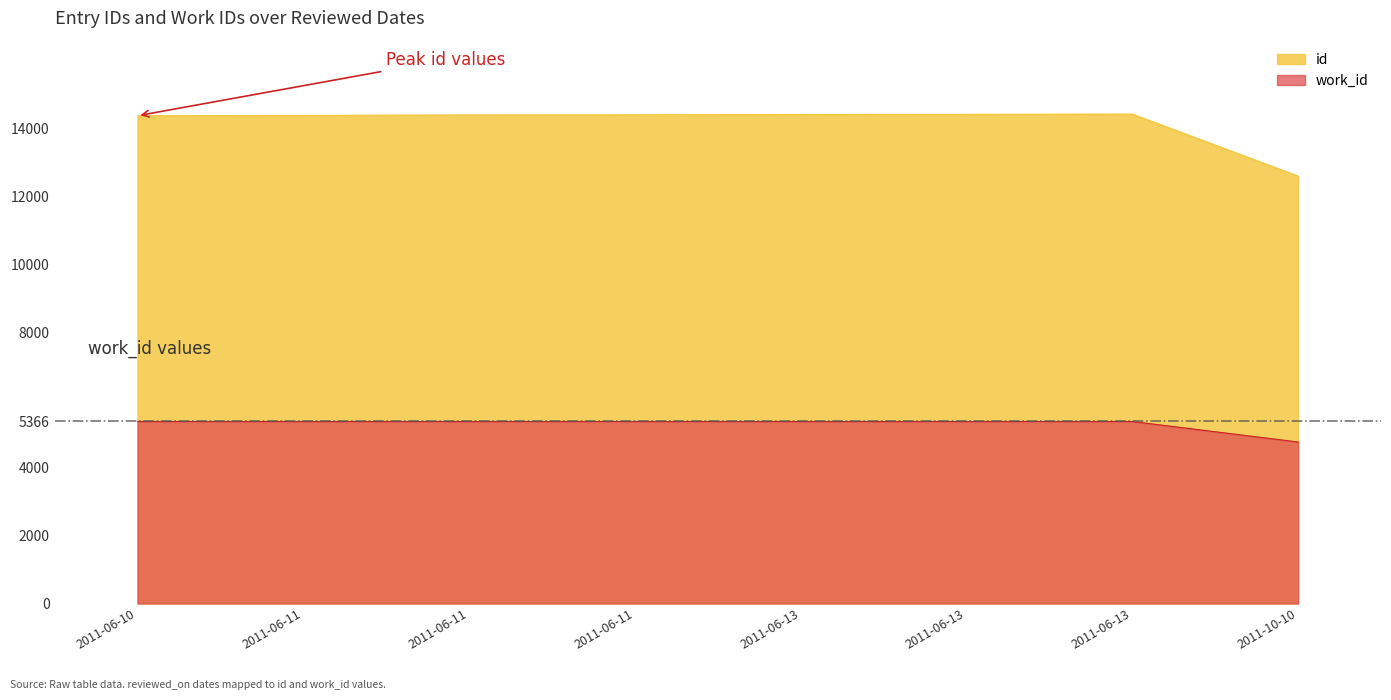

Between 2011-06-13 and 2011-06-13, which is larger?

2011-06-13